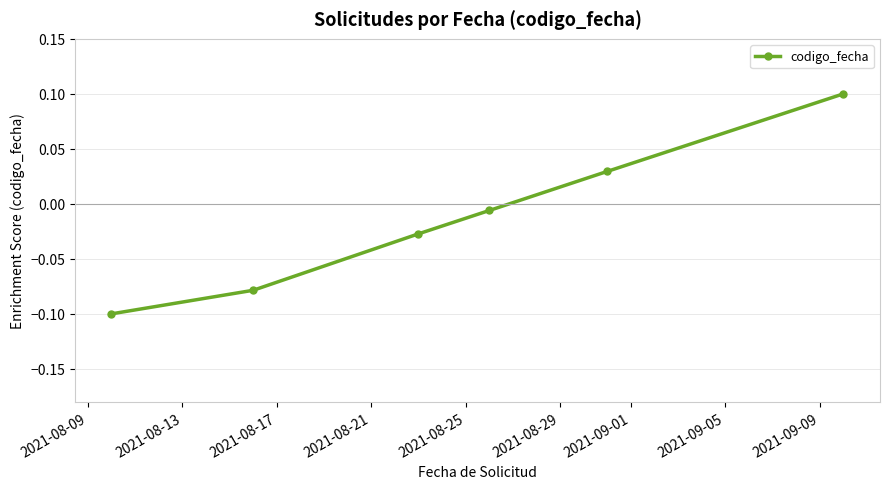

What is the value of the 6th point from the left?

0.1